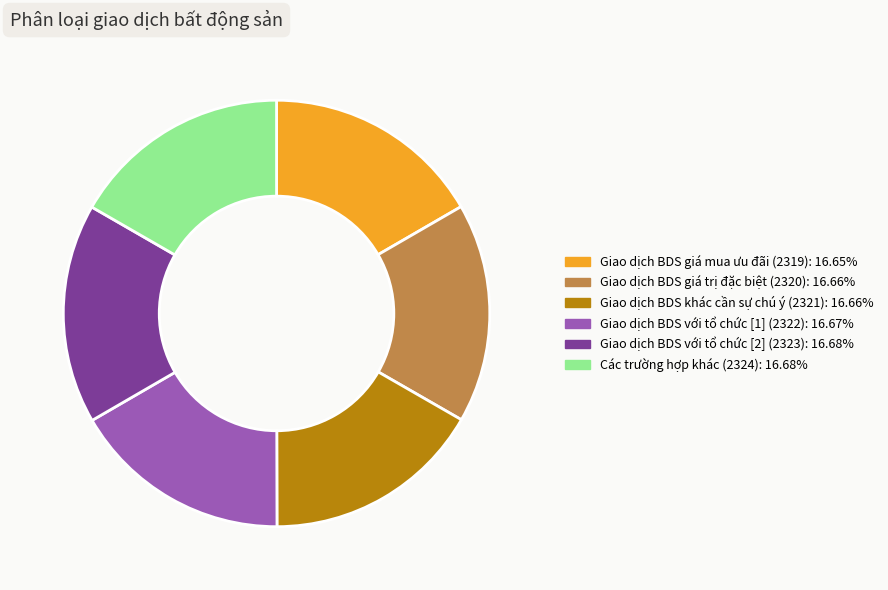

Does any single category account for the majority?

No